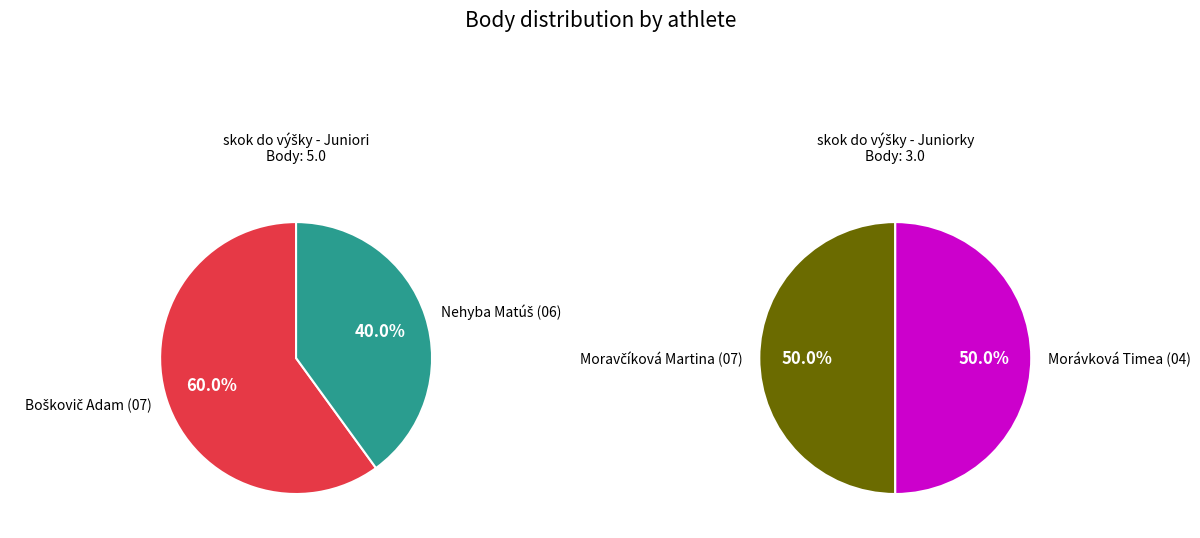

Is it true that skok do výšky - Juniorky is 39% of the pie?

False